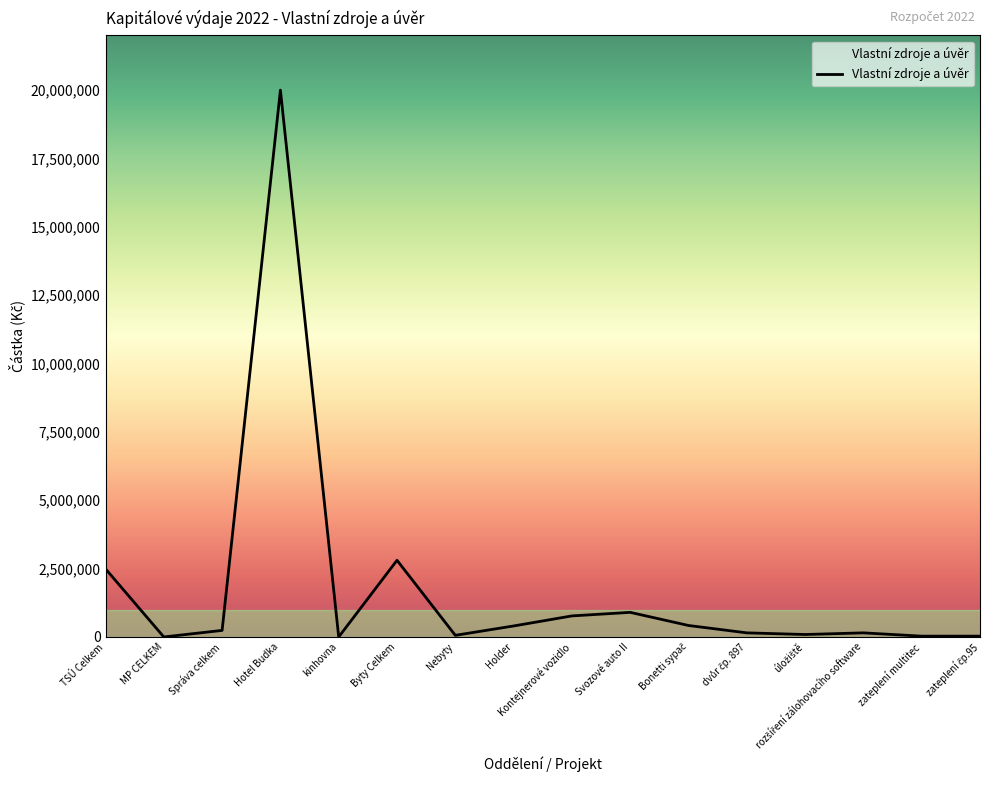

Where is the data nearest to the value 10000000?

Byty Celkem